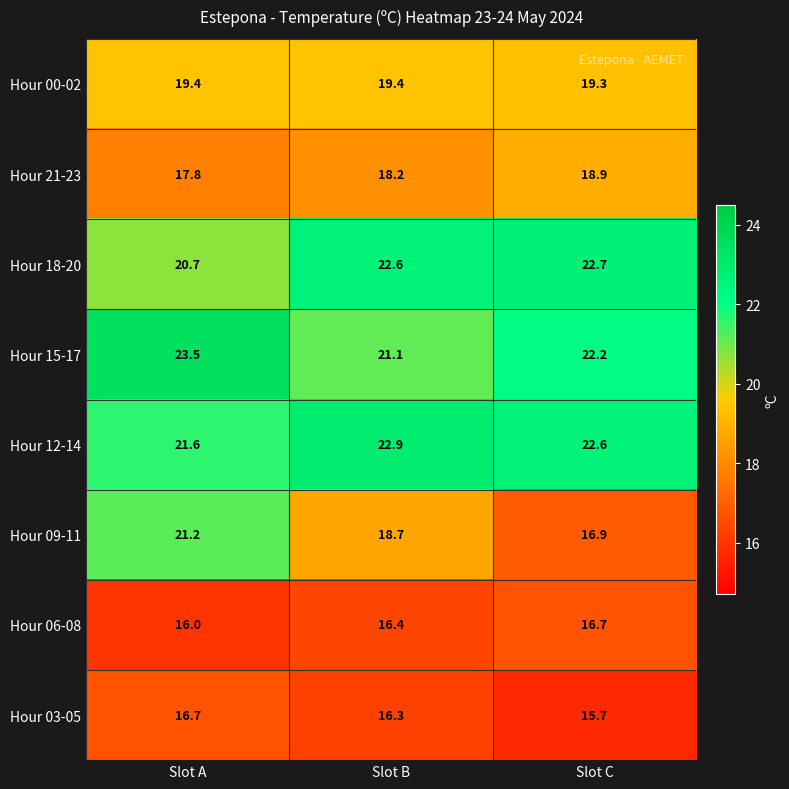

Which series has the largest range (max minus min)?

Hour 09-11